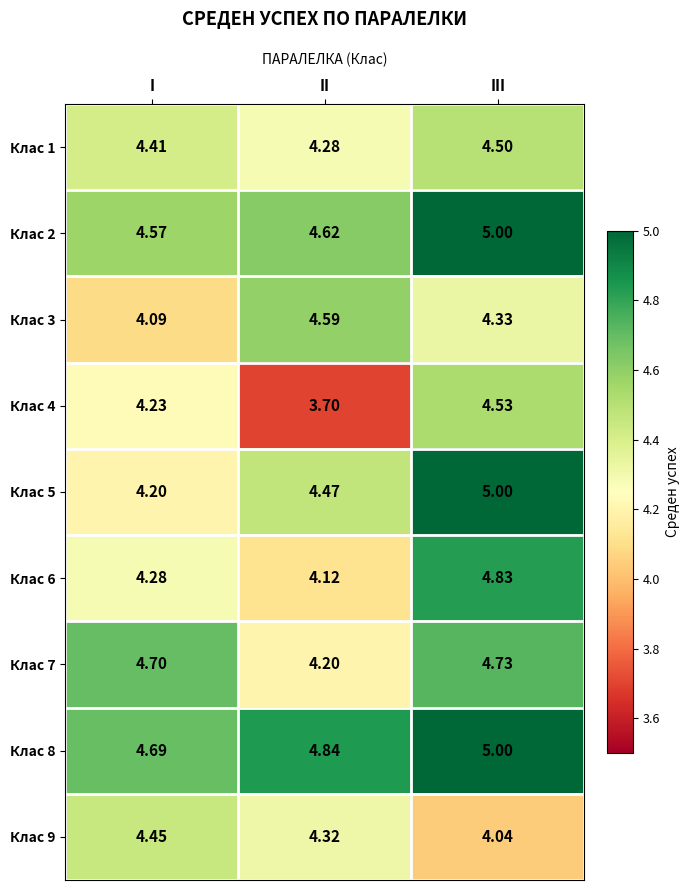

Where is Клас 7 nearest to the value 4?

II